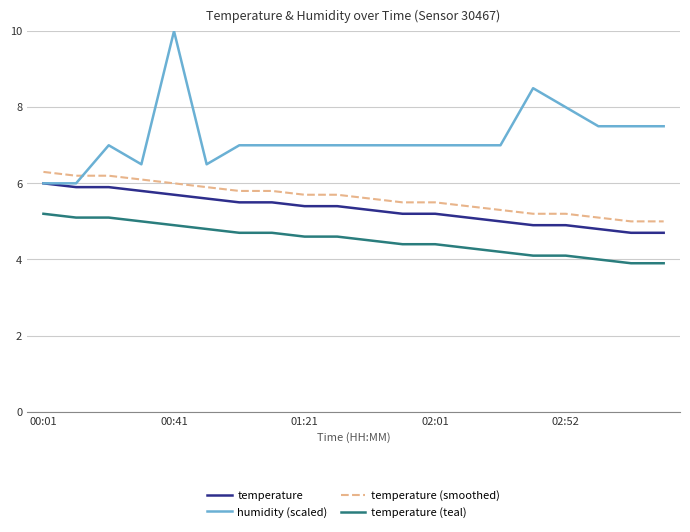

Which series has the largest total across all categories?

humidity (scaled)